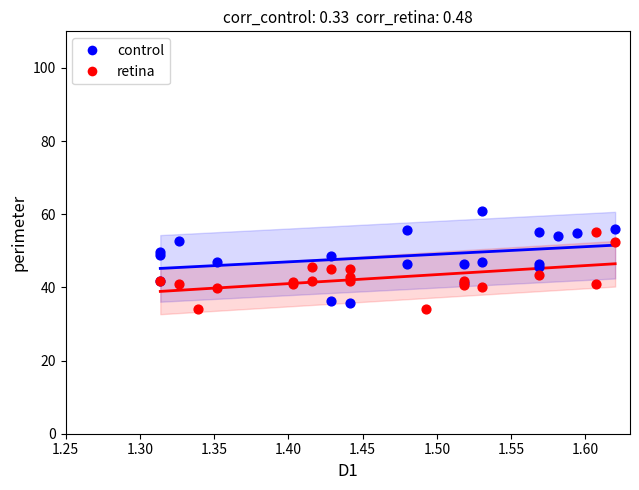

Which series contains the lowest Y value?

retina